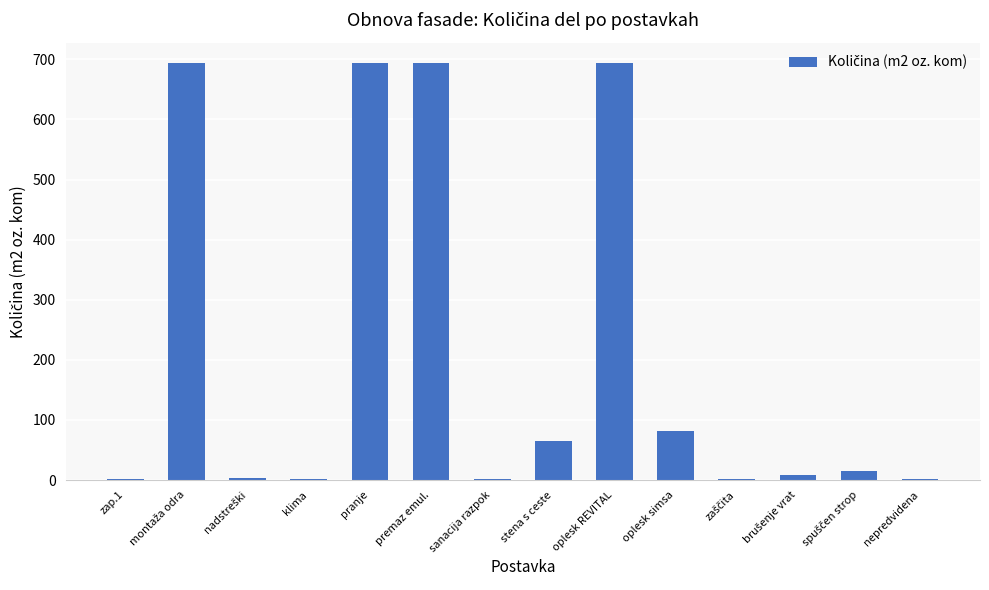

What is the approximate value at stena s ceste?

65.0